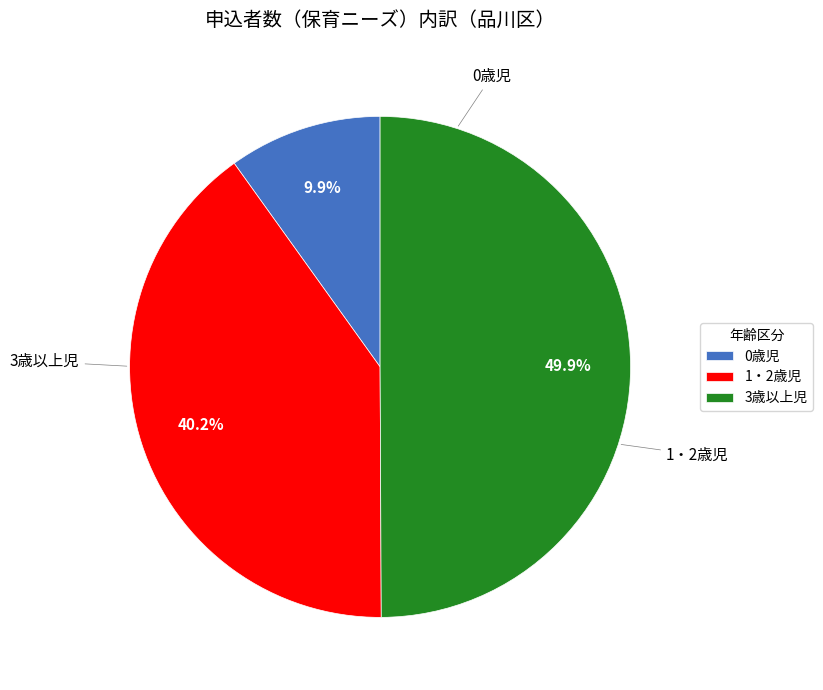

True or false: 3歳以上児 accounts for 41% of the total.

False